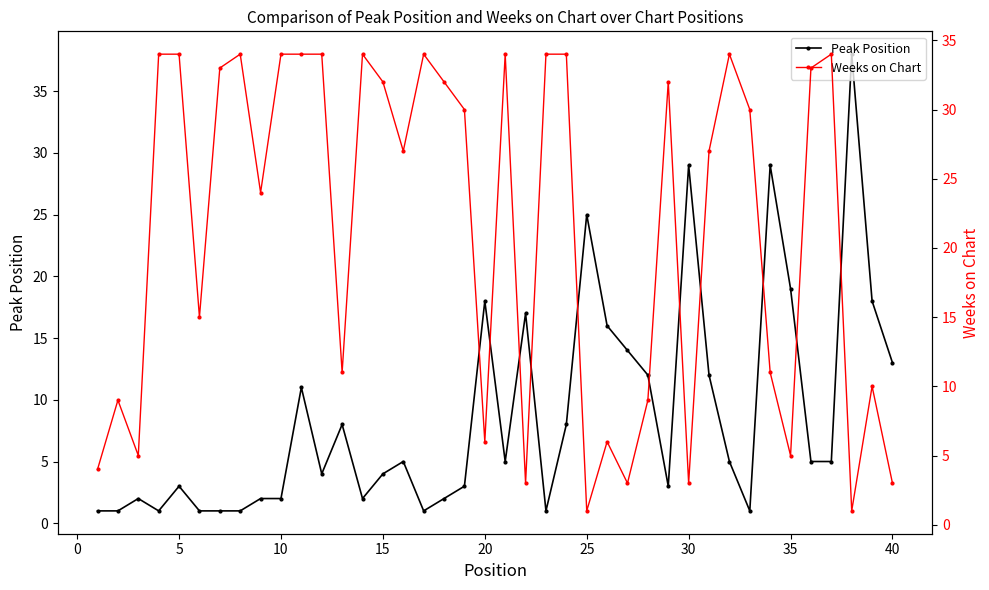

True or false: Peak Position has more than 0 interior local peaks.

True